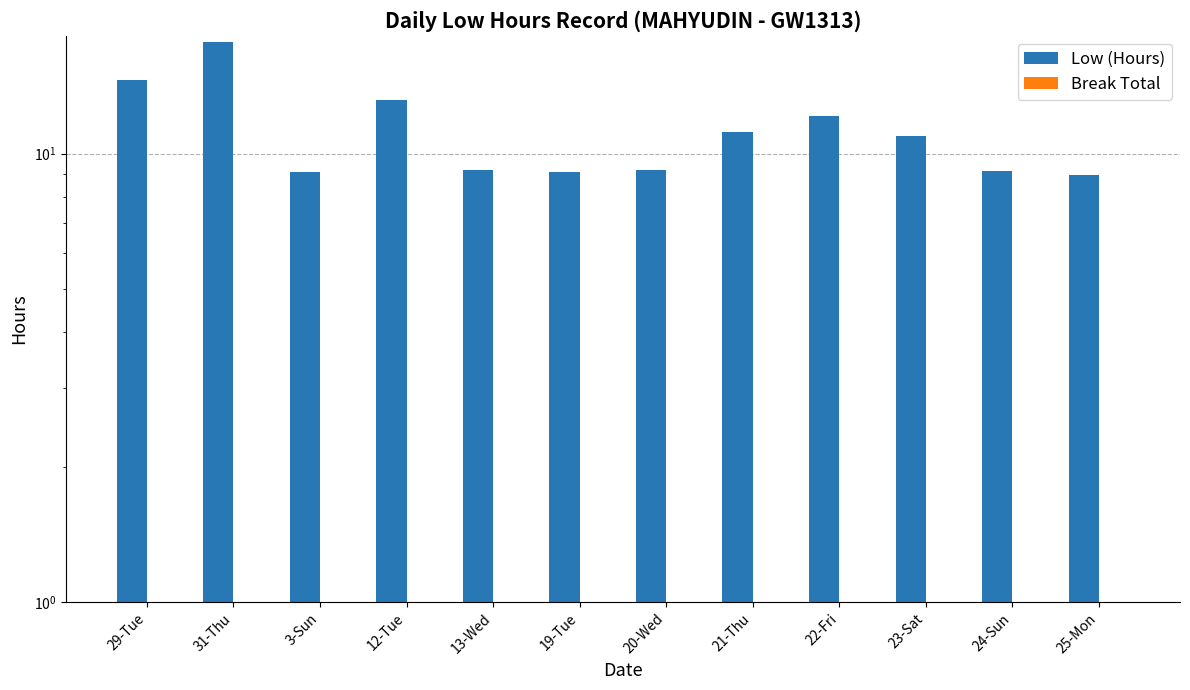

How many data points in Low (Hours) are above 10?

6